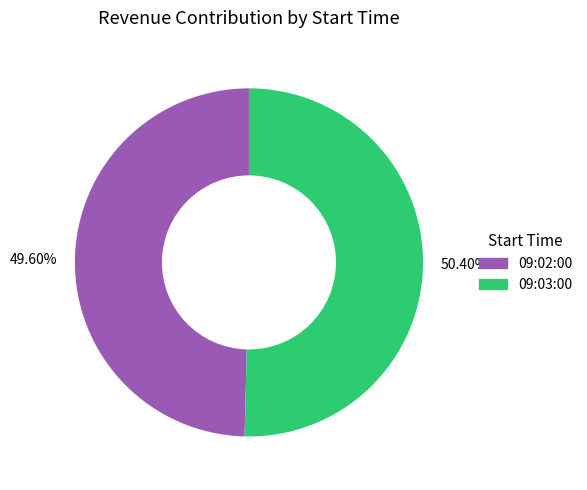

To the nearest percent, what is the difference between the 09:03:00 and 09:02:00 slice percentages?

1%